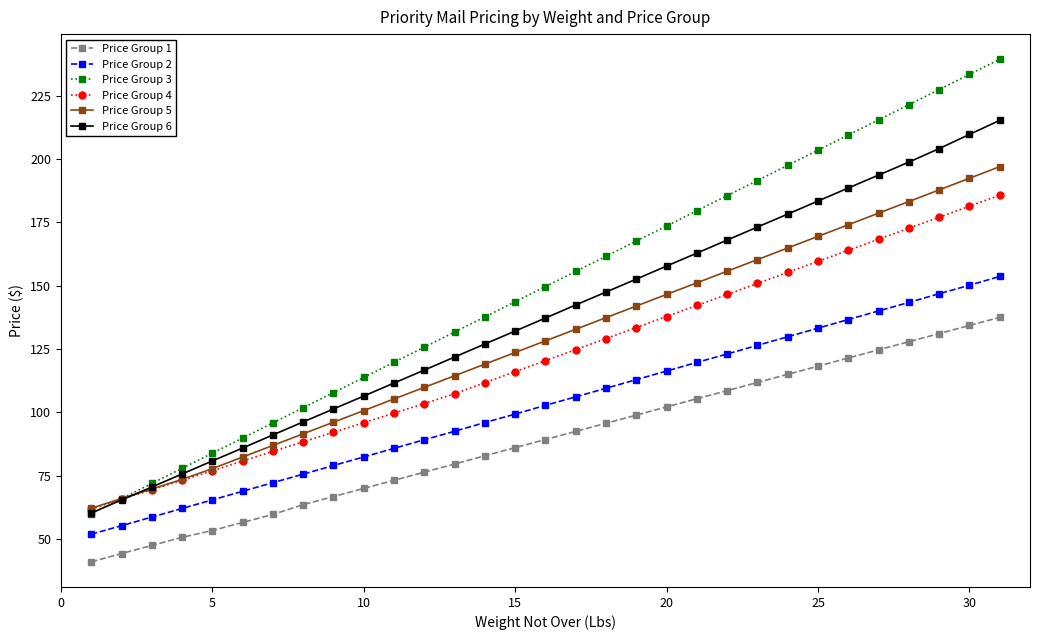

List the series in order of their peak value, highest first.

Price Group 3, Price Group 6, Price Group 5, Price Group 4, Price Group 2, Price Group 1